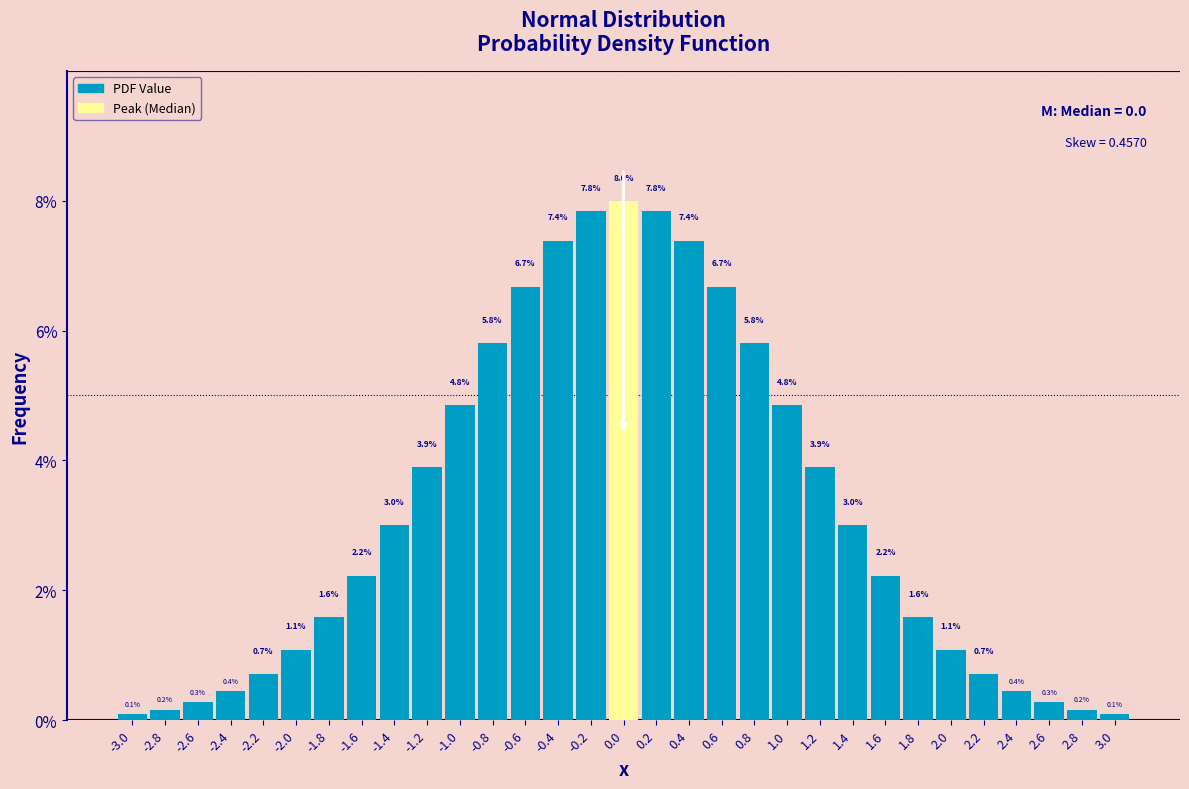

Reading right to left, what are all the values shown in this chart?

3.0=0.1	2.8=0.2	2.6=0.3	2.4=0.4	2.2=0.7	2.0=1.1	1.8=1.6	1.6=2.2	1.4=3.0	1.2=3.9	1.0=4.8	0.8=5.8	0.6=6.7	0.4=7.4	0.2=7.8	0.0=8.0	-0.2=7.8	-0.4=7.4	-0.6=6.7	-0.8=5.8	-1.0=4.8	-1.2=3.9	-1.4=3.0	-1.6=2.2	-1.8=1.6	-2.0=1.1	-2.2=0.7	-2.4=0.4	-2.6=0.3	-2.8=0.2	-3.0=0.1